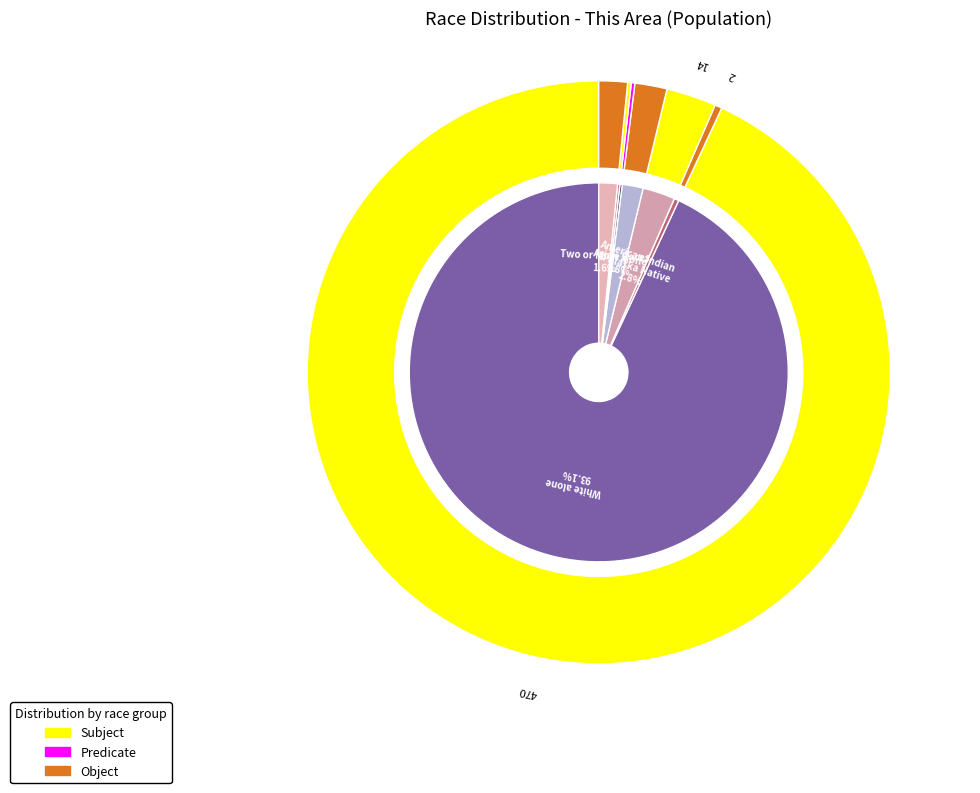

Is the sum of Some Other Race alone and Asian alone greater than half?

No